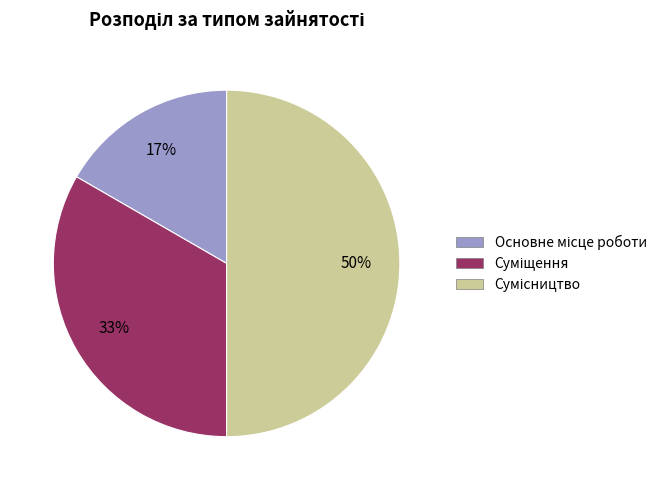

To the nearest percent, what is the average slice percentage?

33%